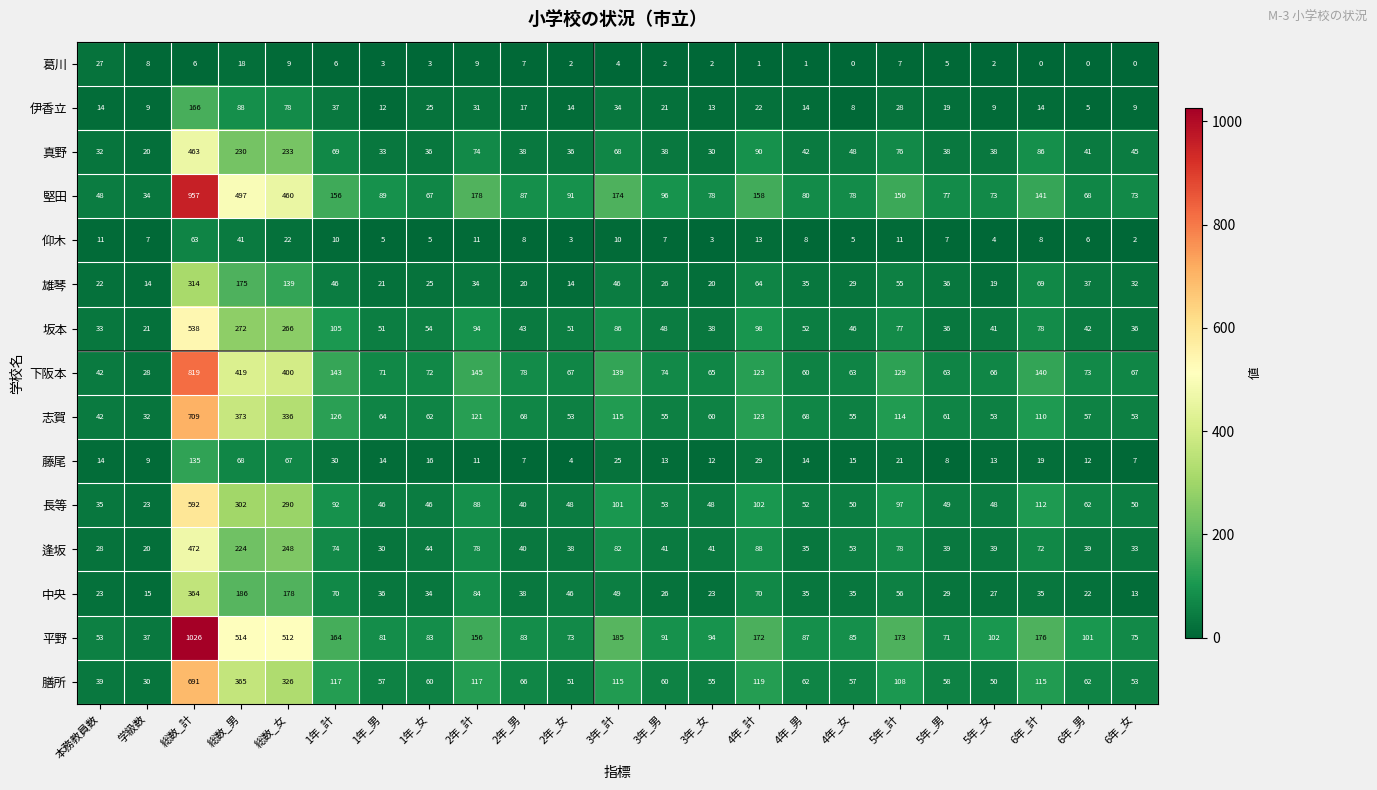

Rank the series by their maximum value, from highest to lowest.

平野, 堅田, 下阪本, 志賀, 膳所, 長等, 坂本, 逢坂, 真野, 中央, 雄琴, 伊香立, 藤尾, 仰木, 葛川